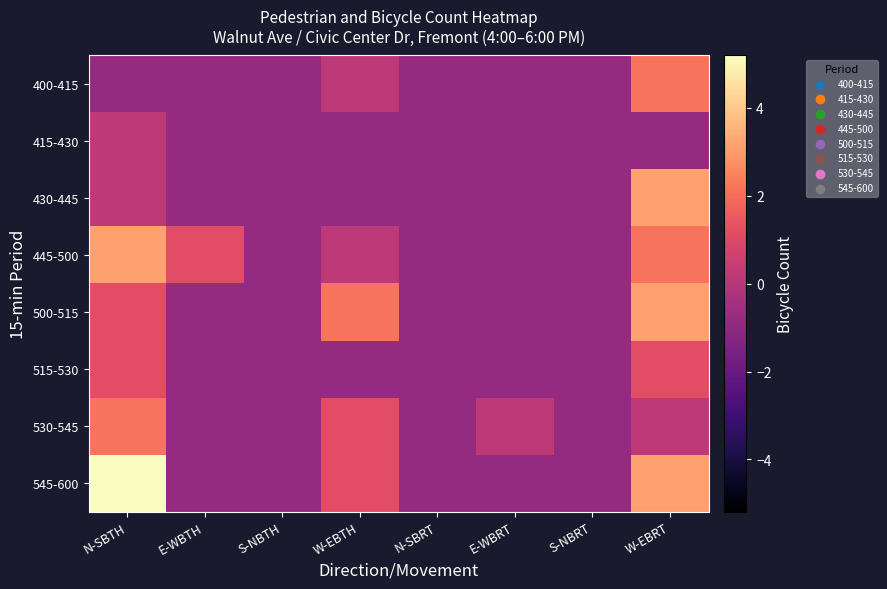

Reading left to right, transcribe all the data shown in this chart.

400-415: N-SBTH=-0.8	E-WBTH=-0.8	S-NBTH=-0.8	W-EBTH=0.2	N-SBRT=-0.8	E-WBRT=-0.8	S-NBRT=-0.8	W-EBRT=2.2
415-430: N-SBTH=0.2	E-WBTH=-0.8	S-NBTH=-0.8	W-EBTH=-0.8	N-SBRT=-0.8	E-WBRT=-0.8	S-NBRT=-0.8	W-EBRT=-0.8
430-445: N-SBTH=0.2	E-WBTH=-0.8	S-NBTH=-0.8	W-EBTH=-0.8	N-SBRT=-0.8	E-WBRT=-0.8	S-NBRT=-0.8	W-EBRT=3.2
445-500: N-SBTH=3.2	E-WBTH=1.2	S-NBTH=-0.8	W-EBTH=0.2	N-SBRT=-0.8	E-WBRT=-0.8	S-NBRT=-0.8	W-EBRT=2.2
500-515: N-SBTH=1.2	E-WBTH=-0.8	S-NBTH=-0.8	W-EBTH=2.2	N-SBRT=-0.8	E-WBRT=-0.8	S-NBRT=-0.8	W-EBRT=3.2
515-530: N-SBTH=1.2	E-WBTH=-0.8	S-NBTH=-0.8	W-EBTH=-0.8	N-SBRT=-0.8	E-WBRT=-0.8	S-NBRT=-0.8	W-EBRT=1.2
530-545: N-SBTH=2.2	E-WBTH=-0.8	S-NBTH=-0.8	W-EBTH=1.2	N-SBRT=-0.8	E-WBRT=0.2	S-NBRT=-0.8	W-EBRT=0.2
545-600: N-SBTH=5.2	E-WBTH=-0.8	S-NBTH=-0.8	W-EBTH=1.2	N-SBRT=-0.8	E-WBRT=-0.8	S-NBRT=-0.8	W-EBRT=3.2